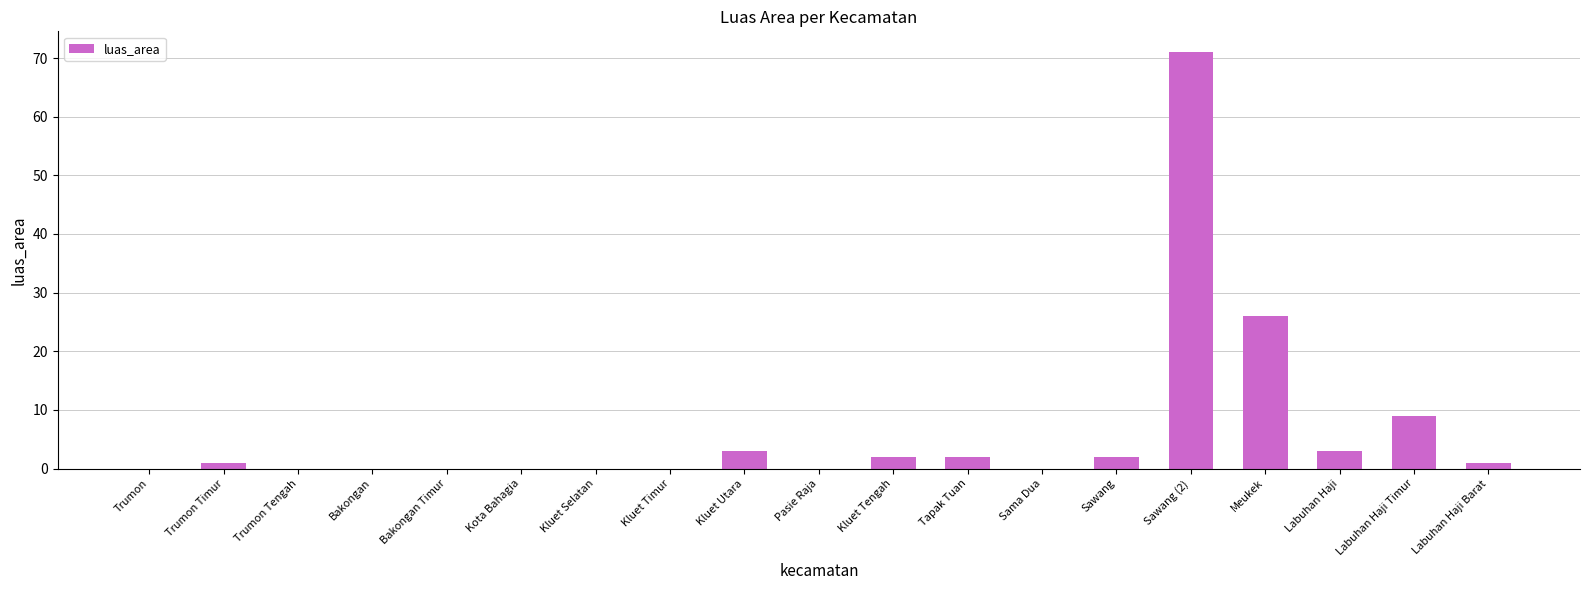

The chart shows a value of 24 at Bakongan. True or false?

False